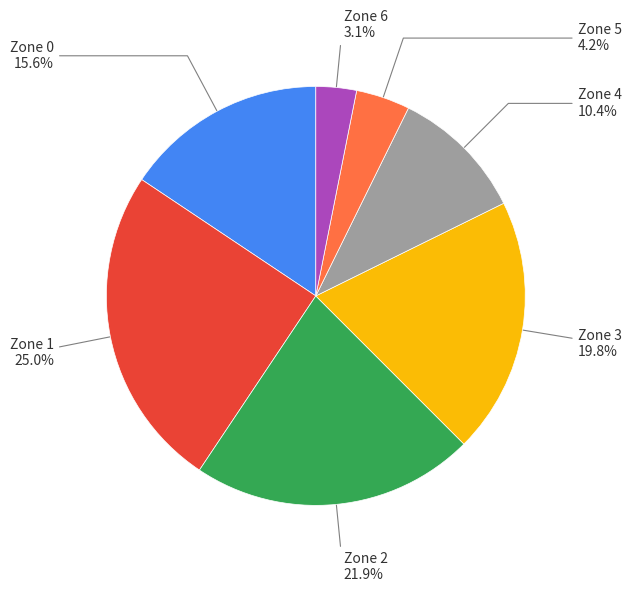

Is there a majority slice in this chart?

No